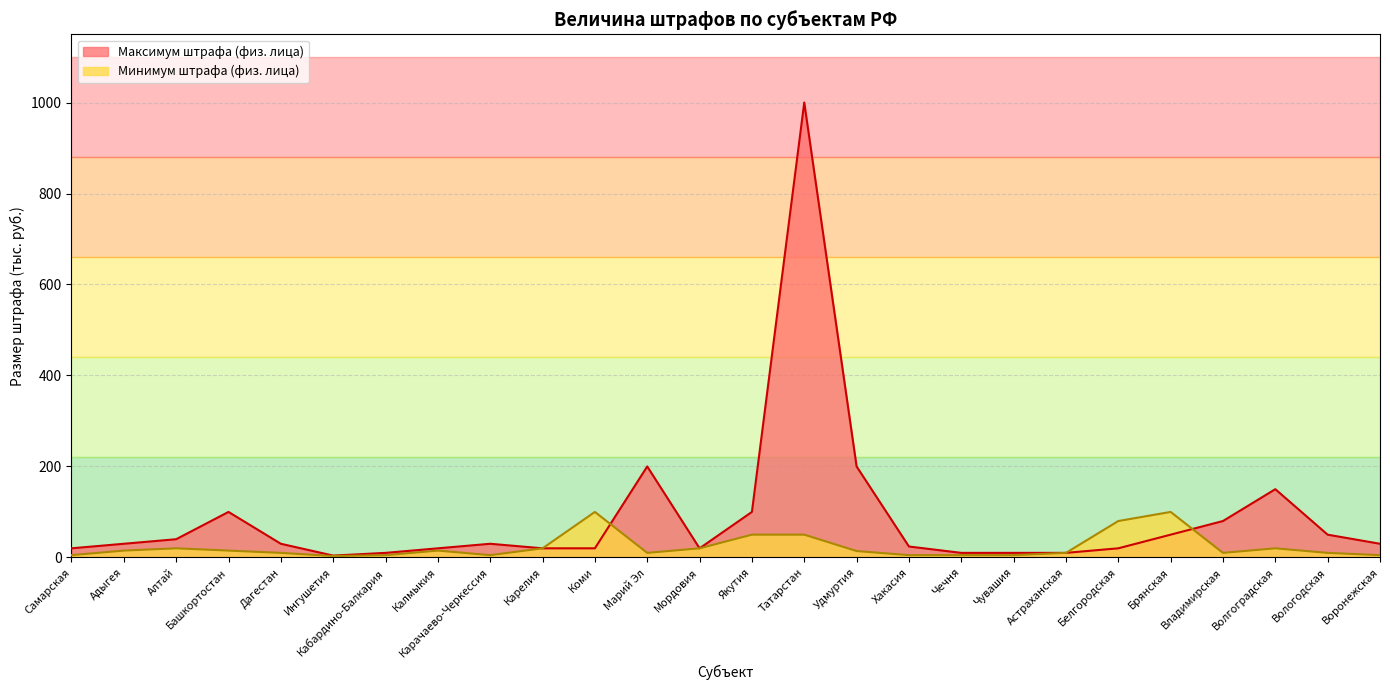

Does the chart display data point markers on the line(s)?

No